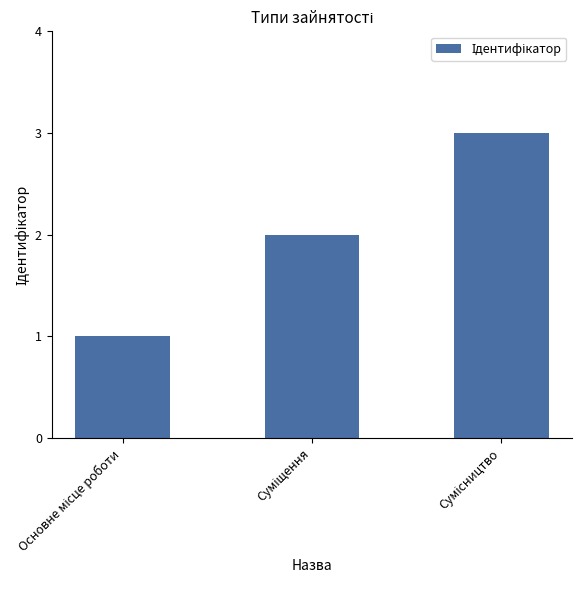

What is the greatest value displayed?

3